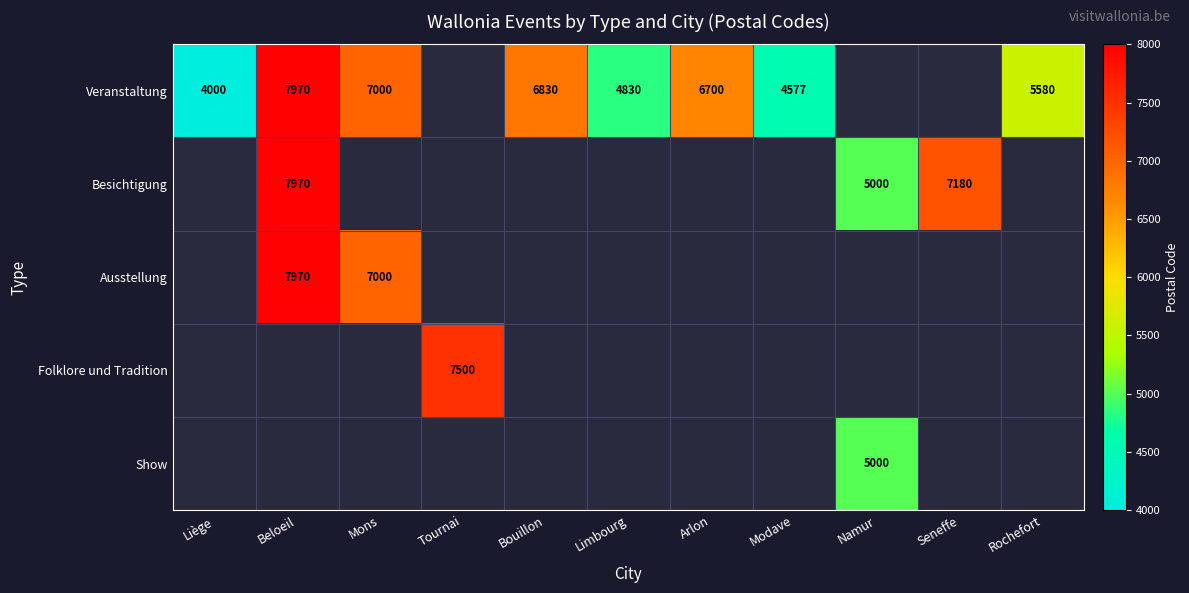

Between Liège and Namur, which is larger?

Namur